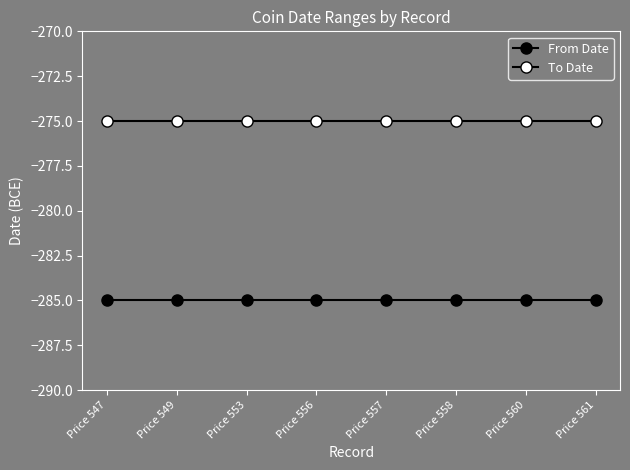

Reading right to left, what are all the values shown in this chart?

From Date: -285	-285	-285	-285	-285	-285	-285	-285
To Date: -275	-275	-275	-275	-275	-275	-275	-275